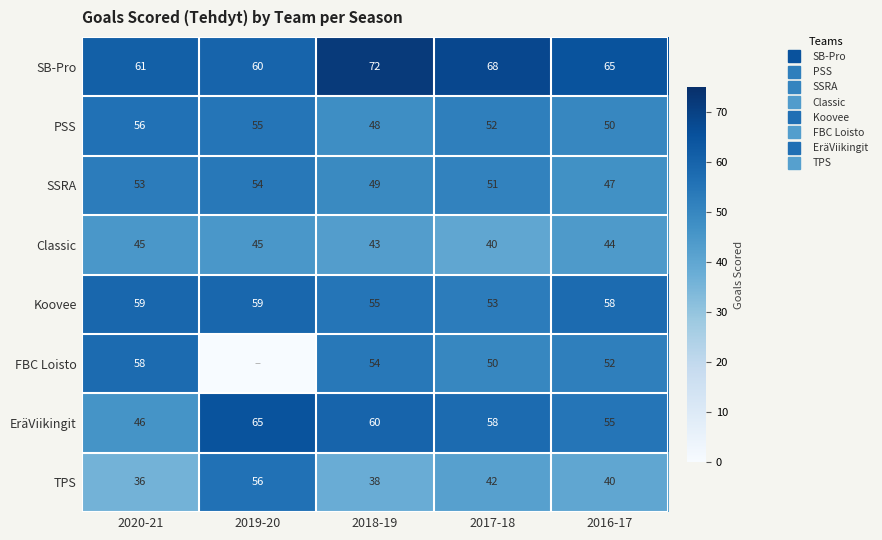

Which category has the lowest value in the FBC Loisto series?

2019-20